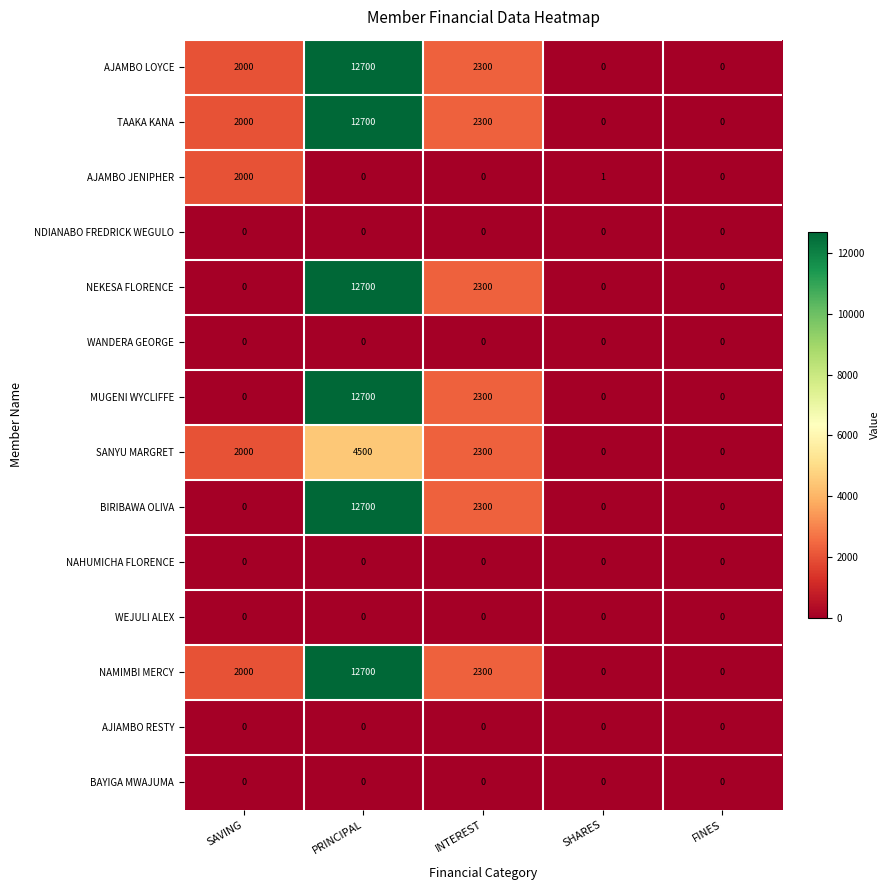

How many categories are shown in the chart?

5